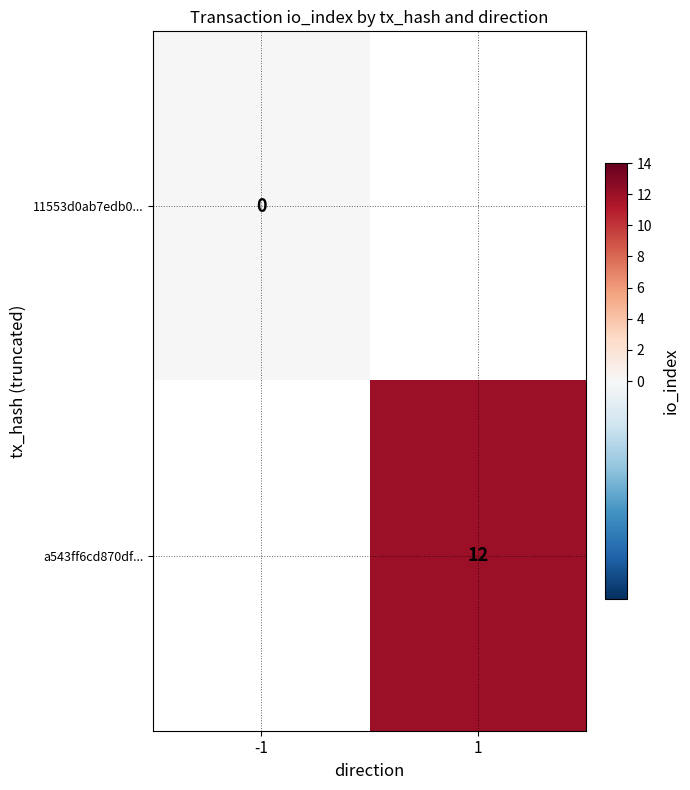

How many categories are shown in the chart?

2